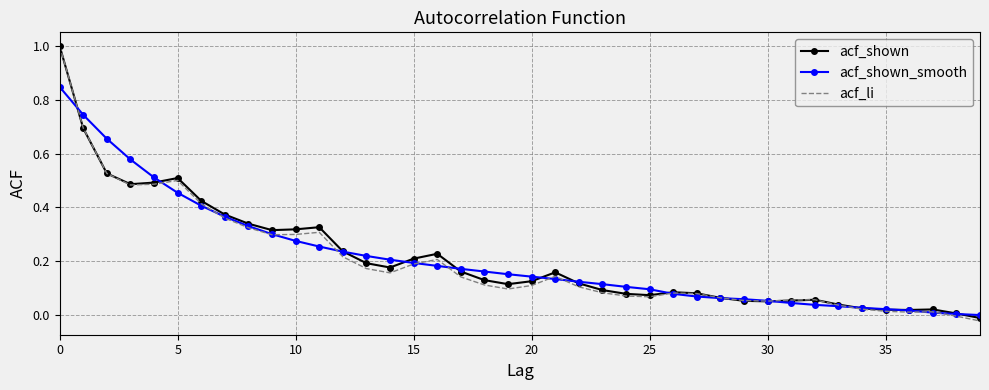

What is the highest value of the acf_li series?

1.0